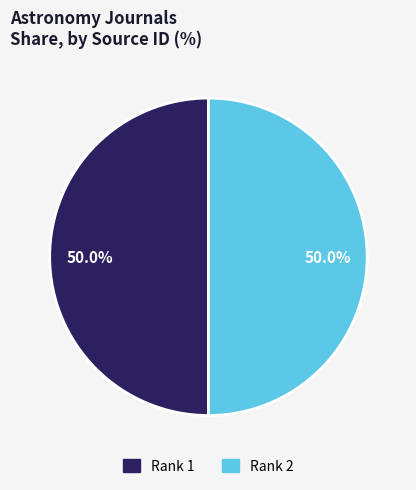

How many slices are in this pie chart?

2